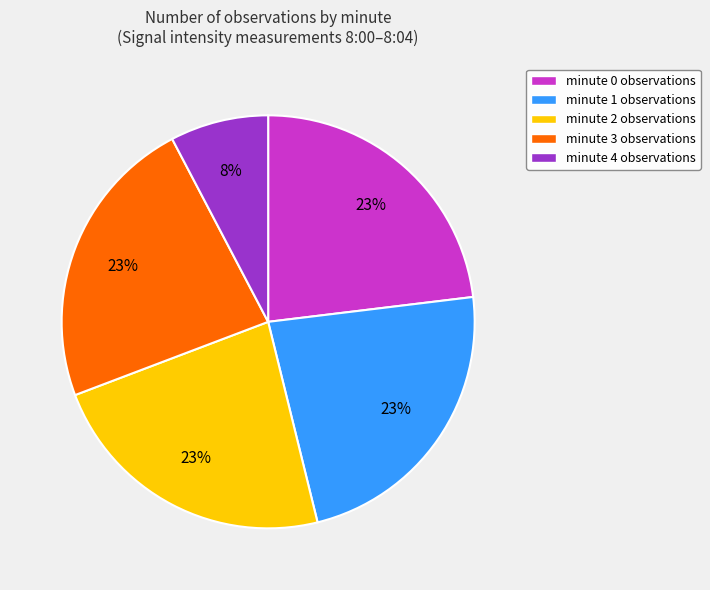

Do minute 1 observations and minute 3 observations together represent more than half of the pie?

No